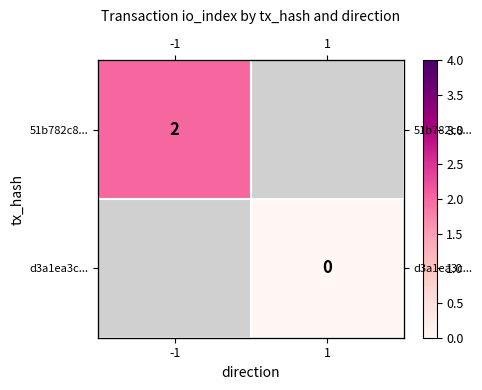

Between 1 and -1, which is larger?

-1